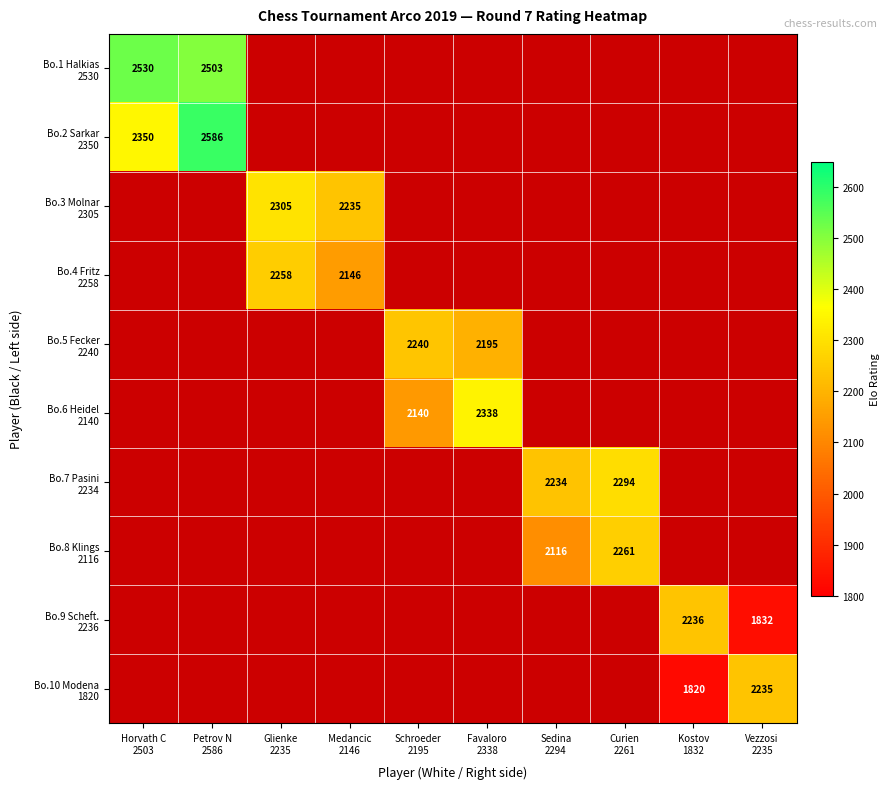

Which category has the lowest value across all series?

Kostov
1832